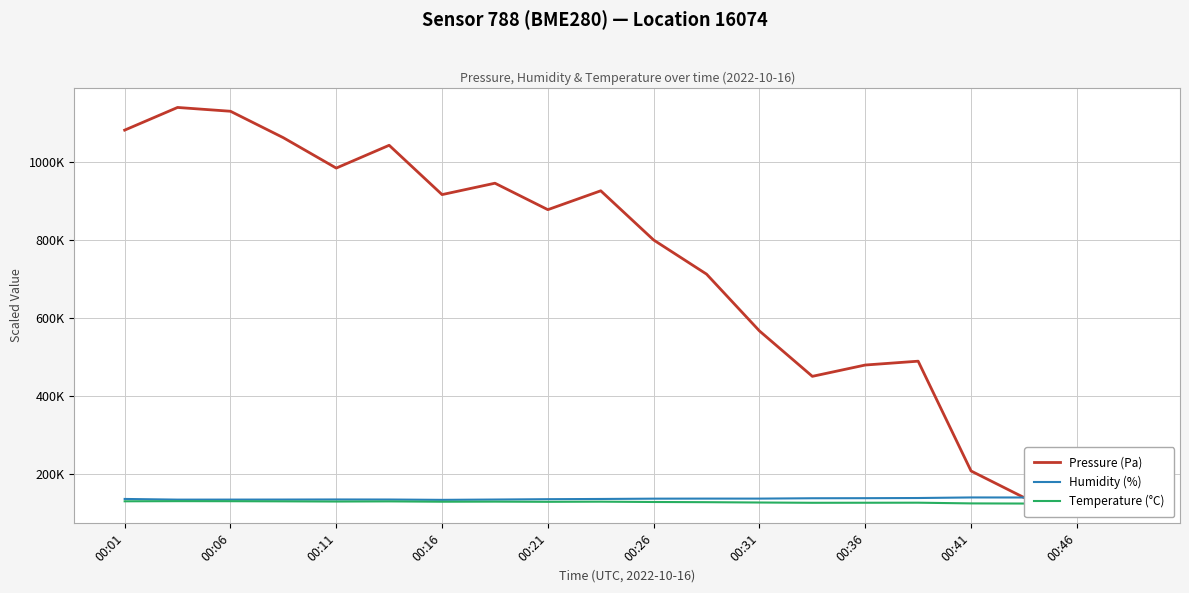

True or false: Temperature (°C) has more than 2 interior local peaks.

True